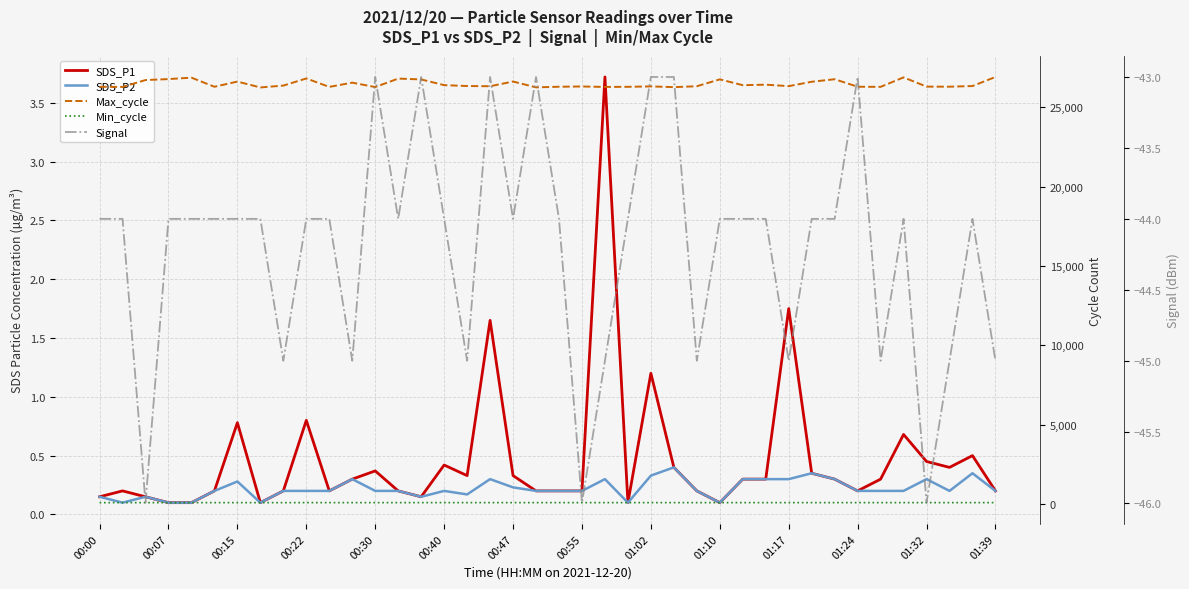

True or false: Signal has more than 0 points higher than both neighbors.

True